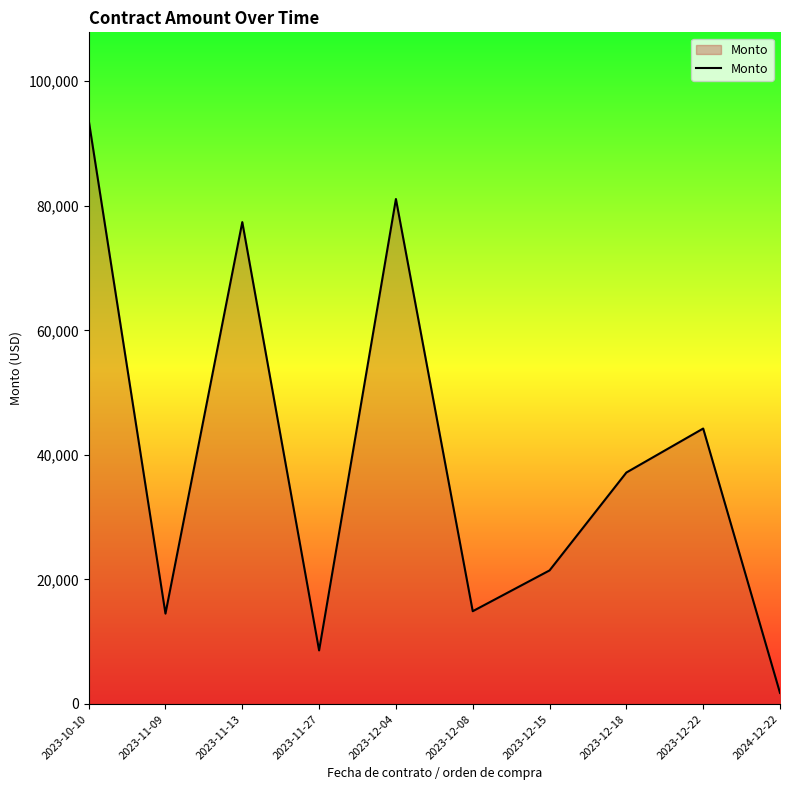

The value at 2023-12-15 is 21450.6. True or false?

True